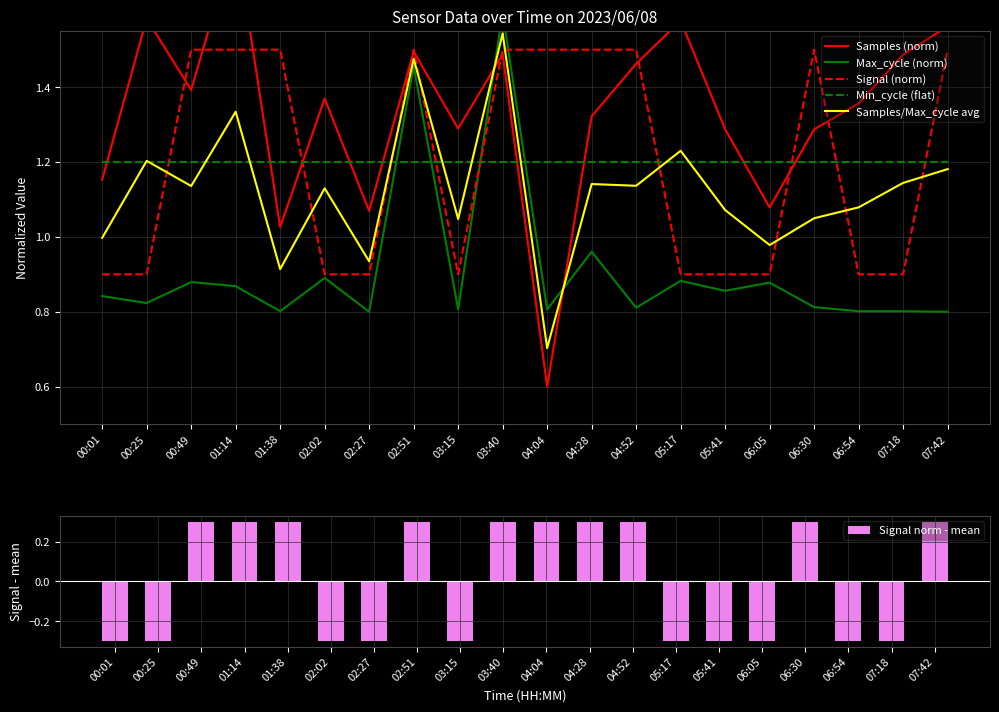

Which series has the largest range (max minus min)?

Samples (norm)